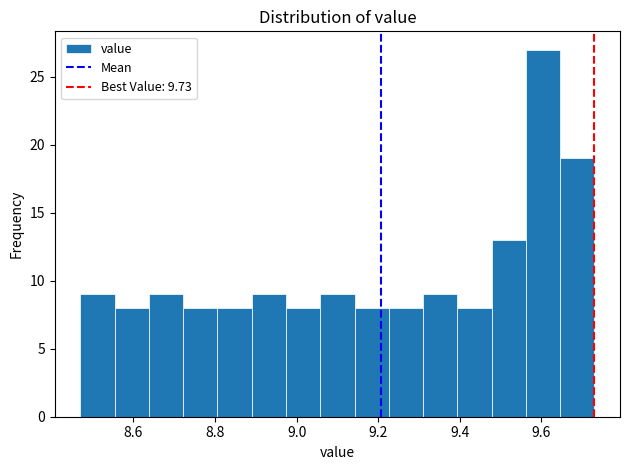

Over which range of the x-axis is the bar tallest?

9.562 to 9.646